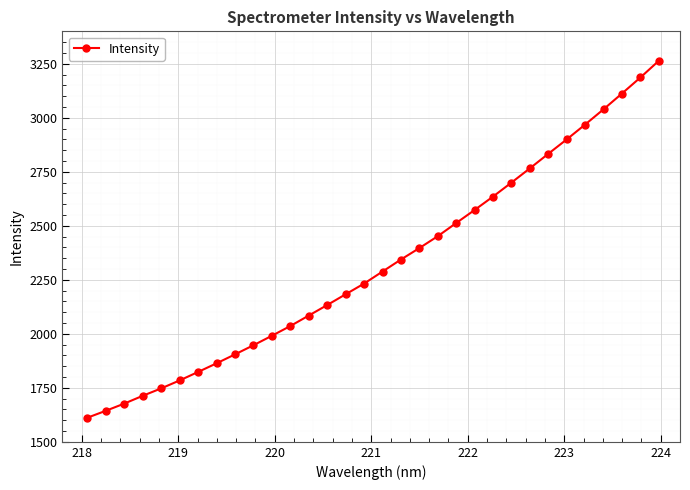

What is the greatest value displayed?

3263.5